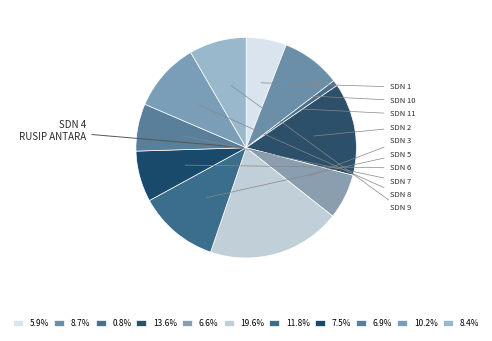

Count the number of slices in the pie.

11